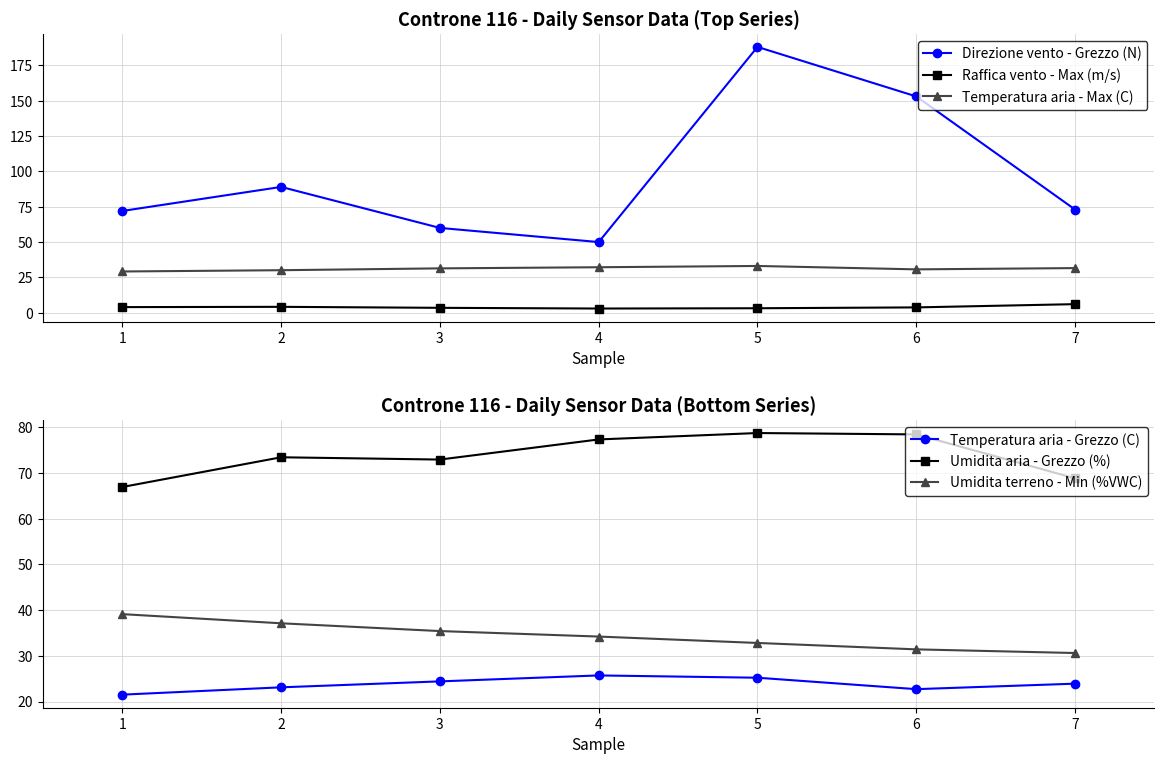

Is it true that Raffica vento - Max (m/s) equals 6.6 at 1?

False